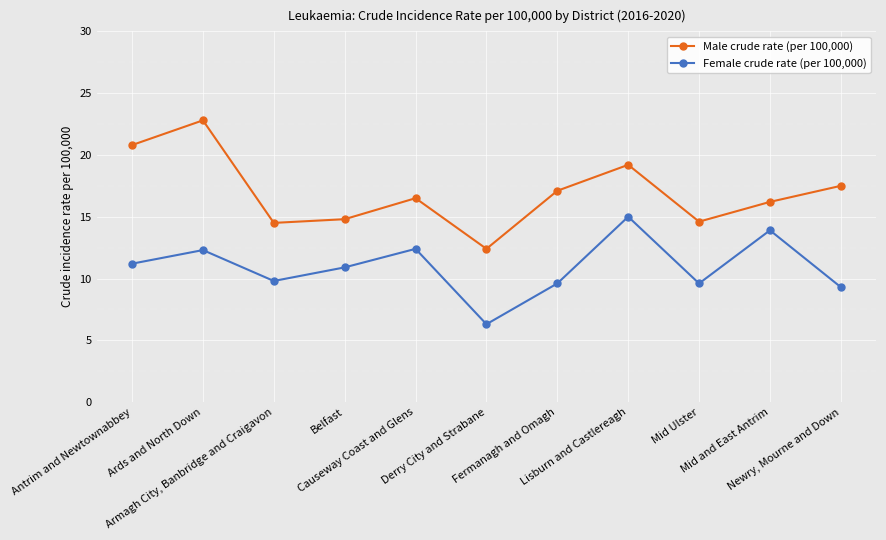

True or false: Female crude rate (per 100,000) and Male crude rate (per 100,000) intersect in this chart.

False